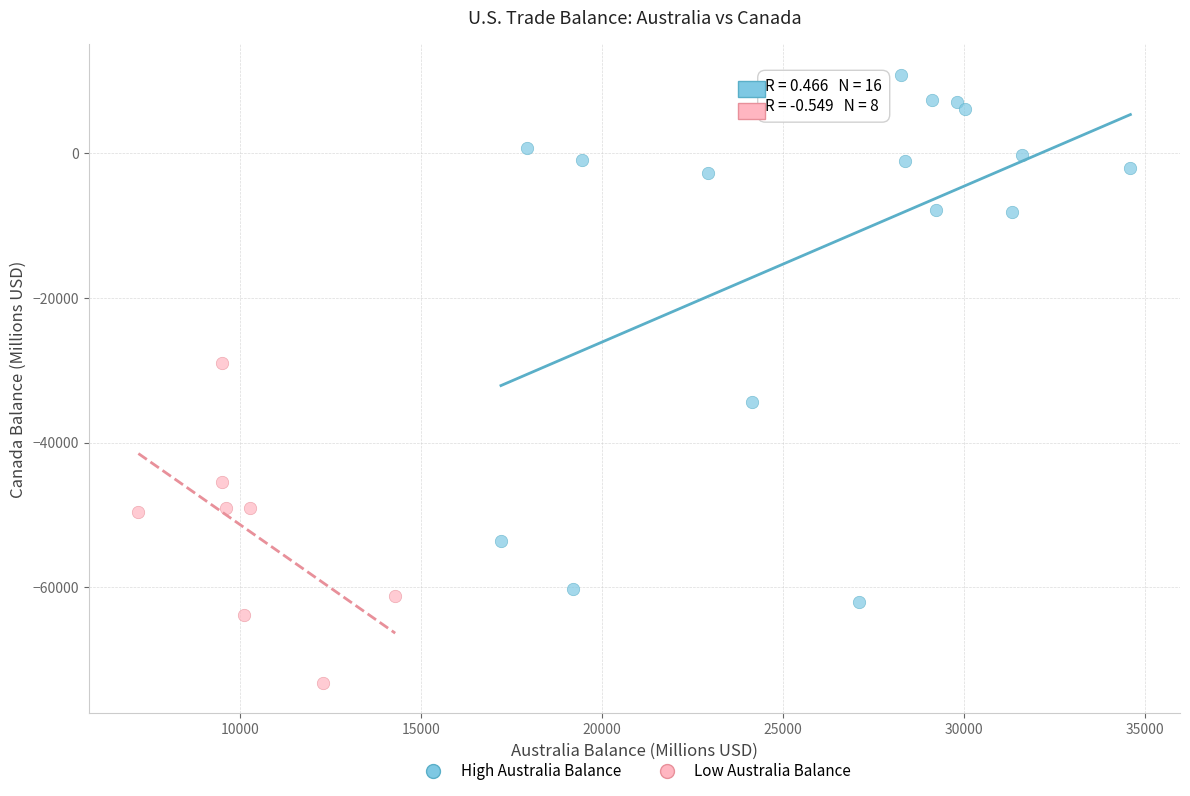

Which series reaches the minimum Y coordinate?

Low Australia Balance